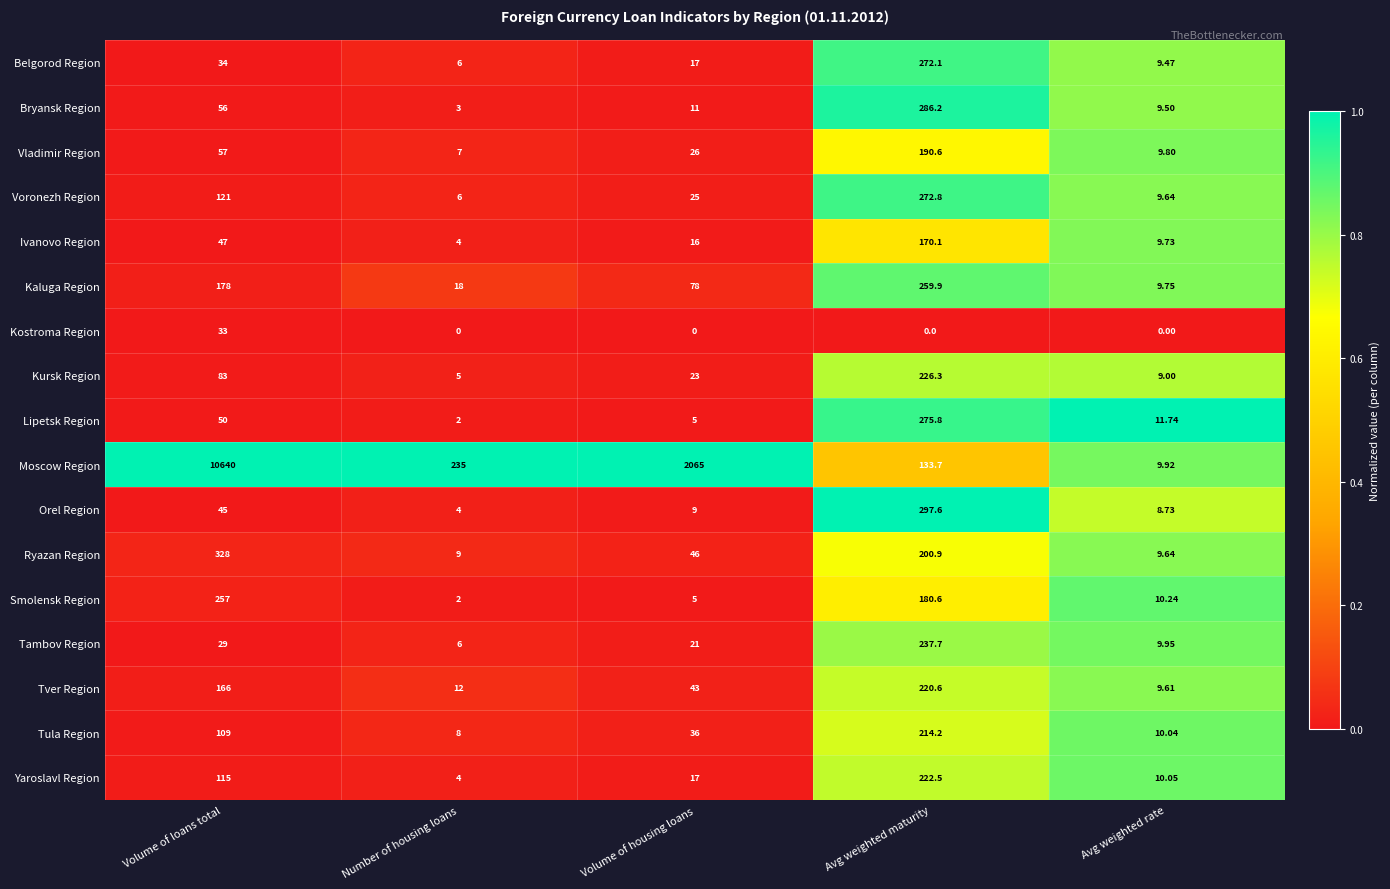

At which label does Bryansk Region first exceed 11?

Volume of loans total